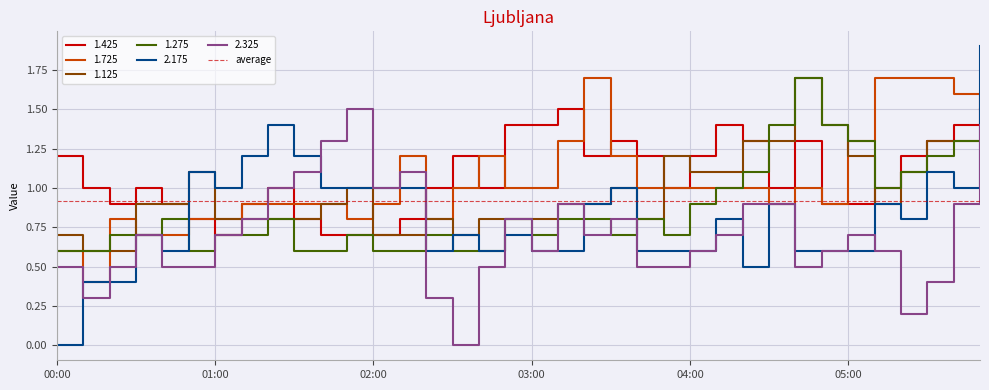

The value of 2.325 at 00:20 is 0.5. True or false?

True